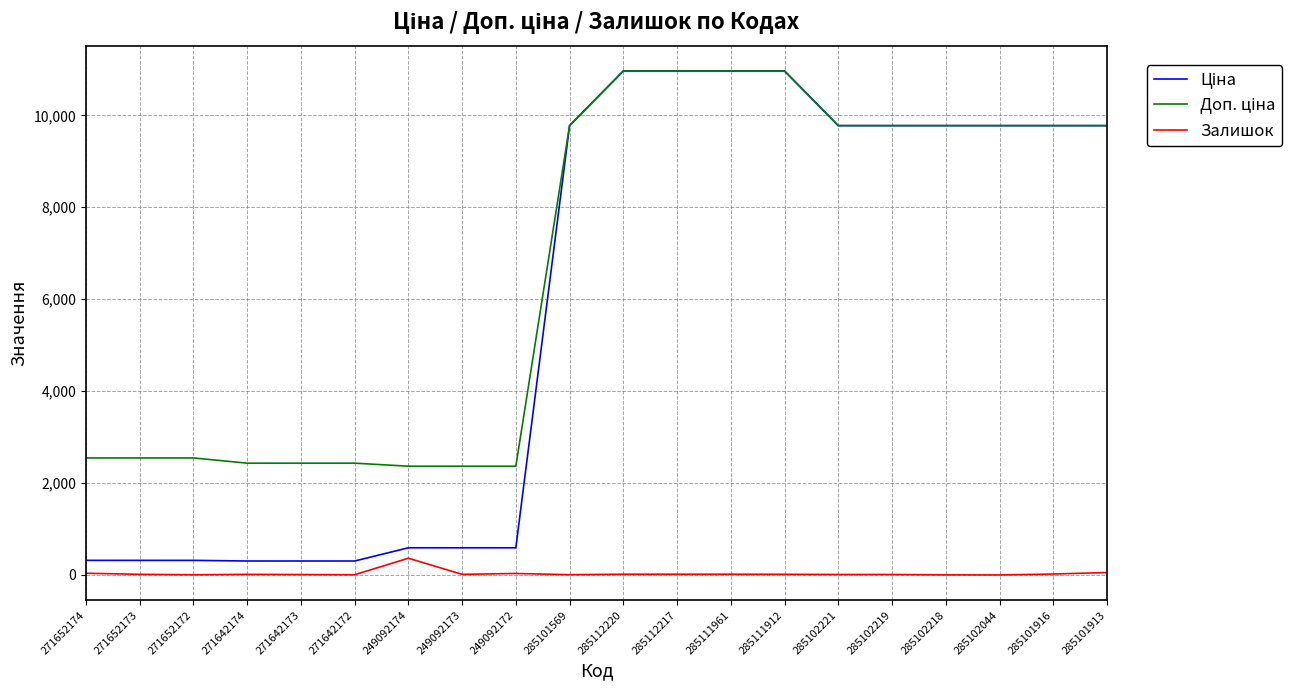

What is the sum of all Залишок values?

672.0